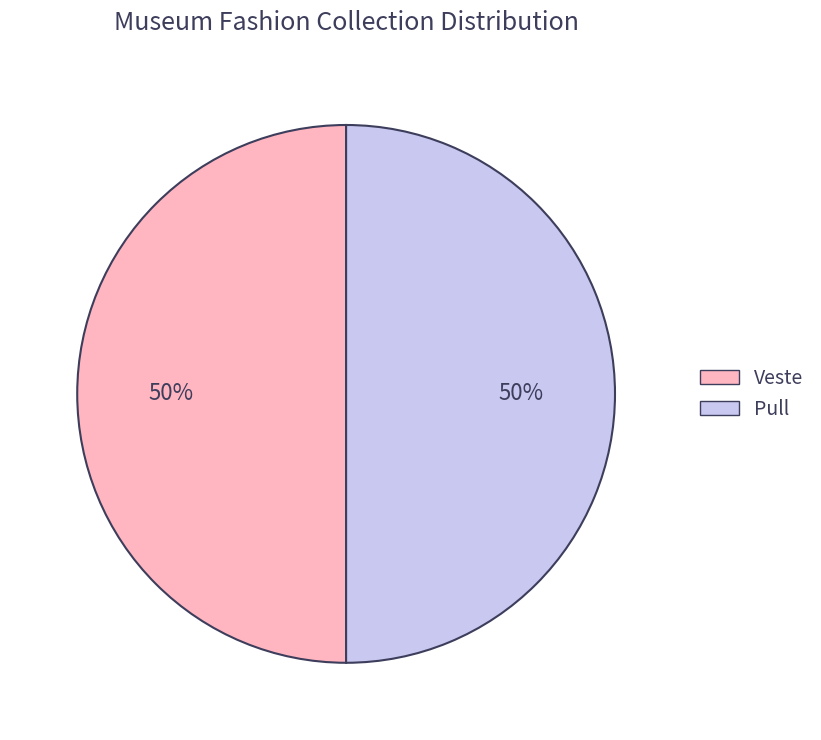

To the nearest percent, what portion does Veste represent?

50%